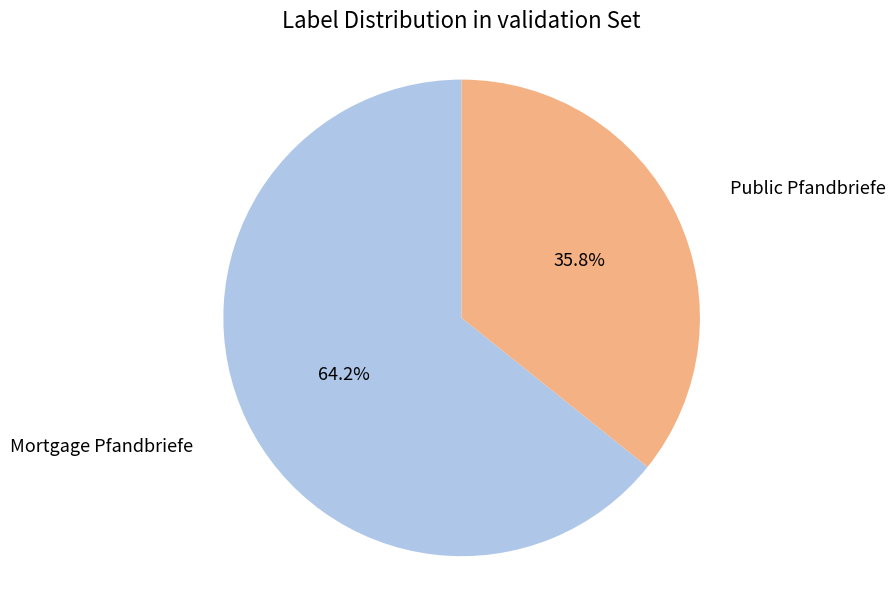

To the nearest percent, what is the average slice percentage?

50%